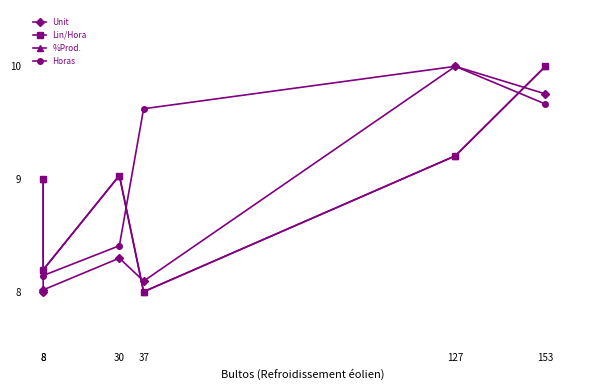

What is the greatest value displayed?

10.0